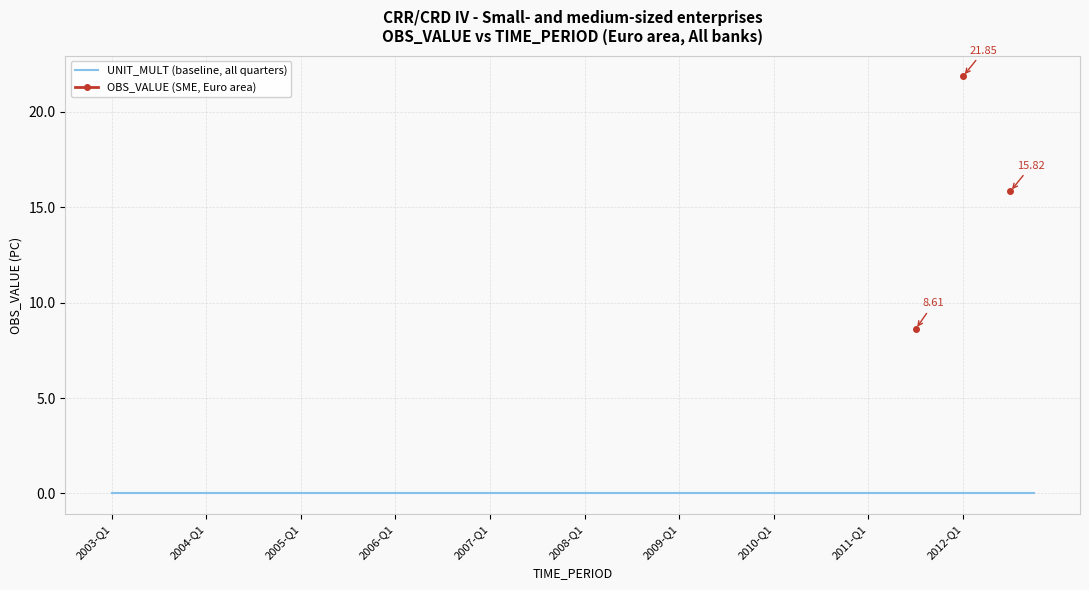

Rank the series at 35 from highest to lowest value.

UNIT_MULT (baseline, all quarters), OBS_VALUE (SME, Euro area)